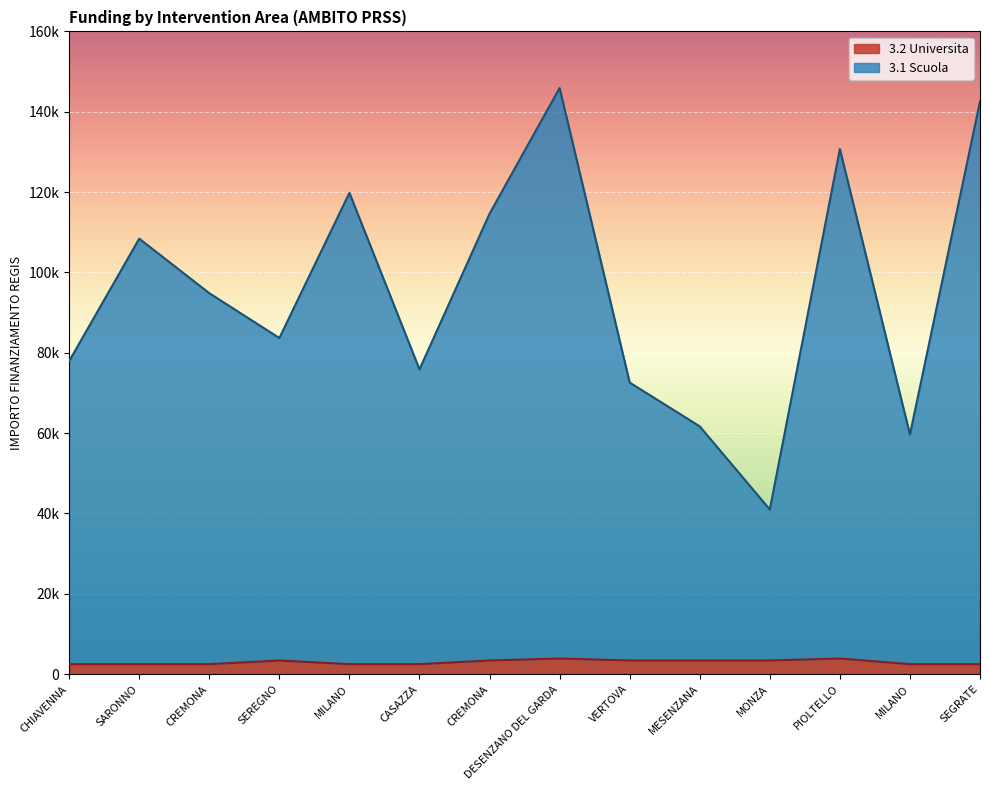

At which category is the sum across all series the highest?

DESENZANO DEL GARDA